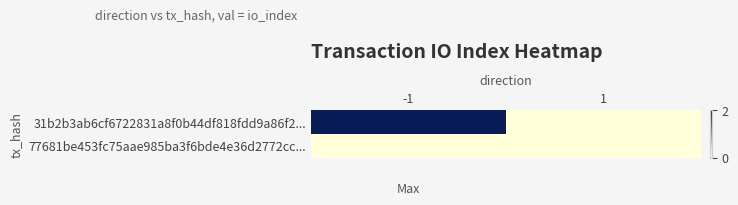

At -1, list the series in order from largest to smallest.

31b2b3ab6cf6722831a8f0b44df818fdd9a86f2..., 77681be453fc75aae985ba3f6bde4e36d2772cc...